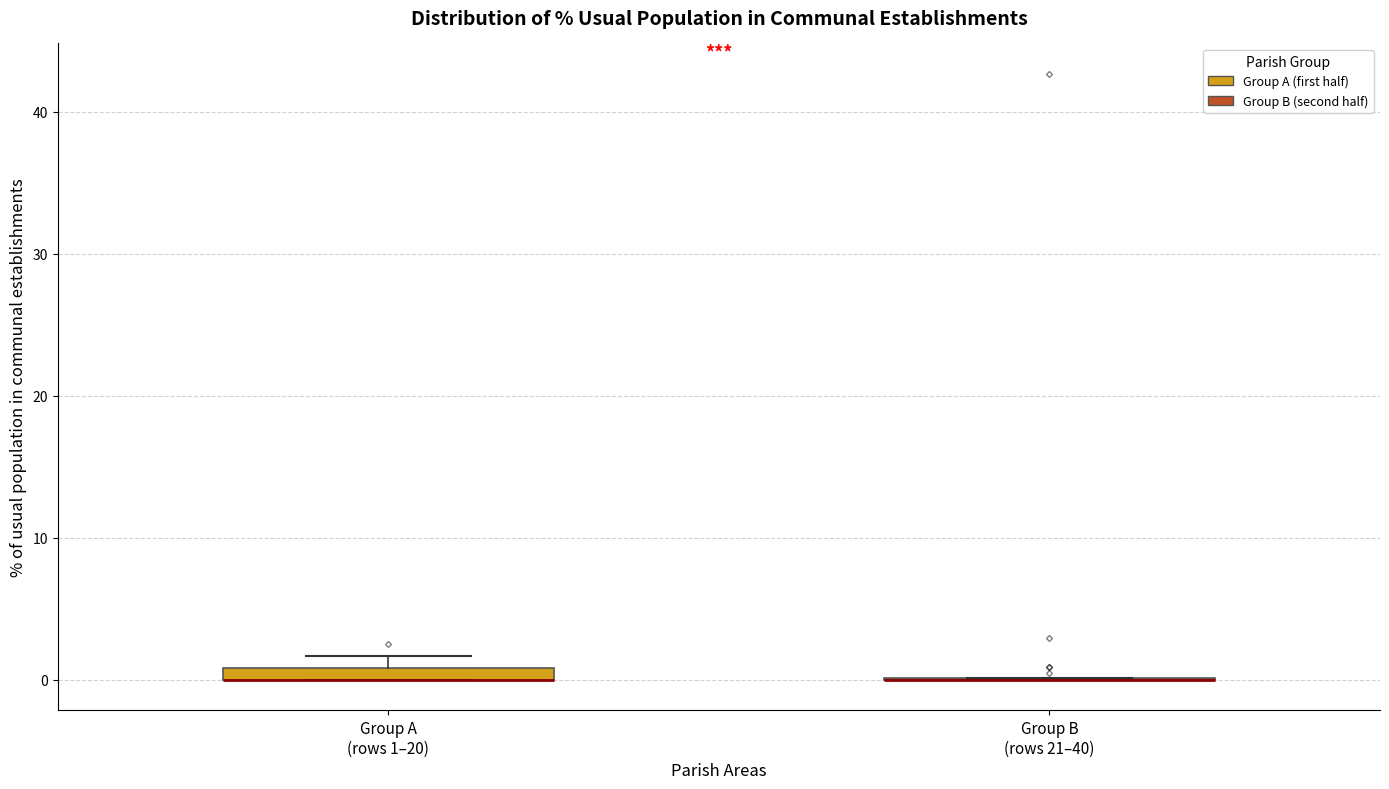

Where is the upper edge of the box for Group A (rows 1–20) on the y-axis? The values are not printed on the chart, so give them approximately, as read against the axis.

1